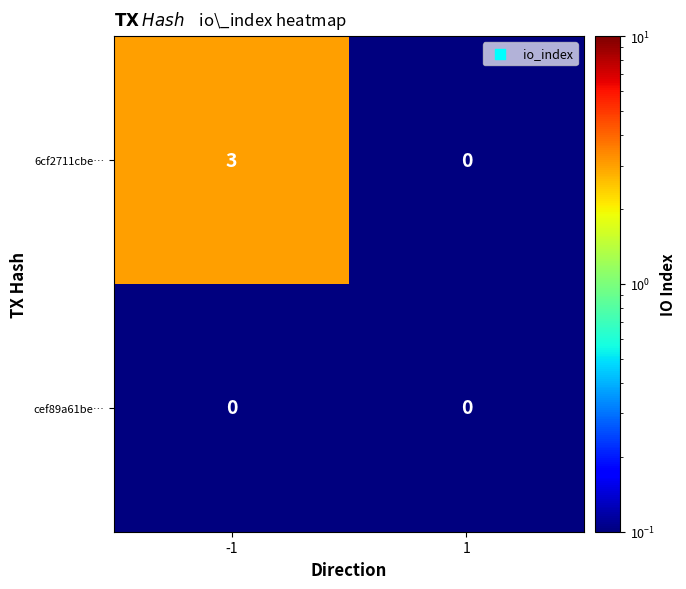

Reading left to right, what are all the values shown in this chart?

6cf2711cbe…: 3	0
cef89a61be…: 0	0